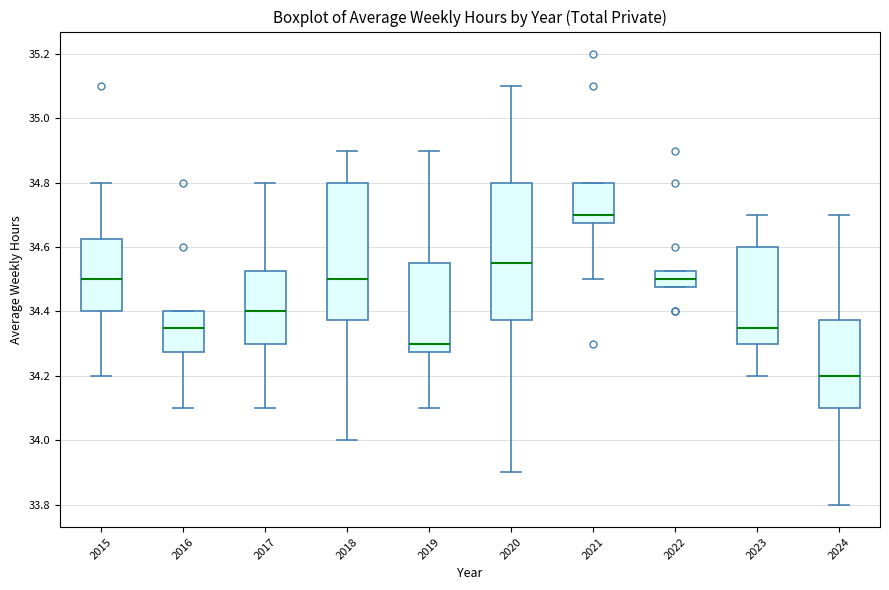

Where is the lower edge of the box at x = 2023 on the y-axis? The values are not printed on the chart, so give them approximately, as read against the axis.

34.30